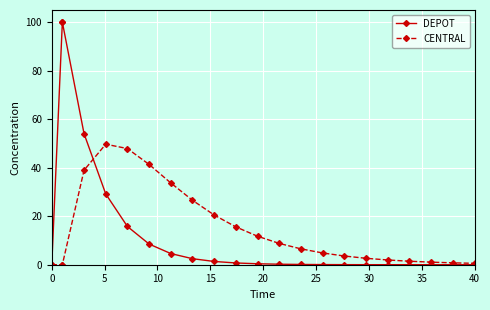

Which series ends up on top after the final intersection of CENTRAL and DEPOT?

CENTRAL